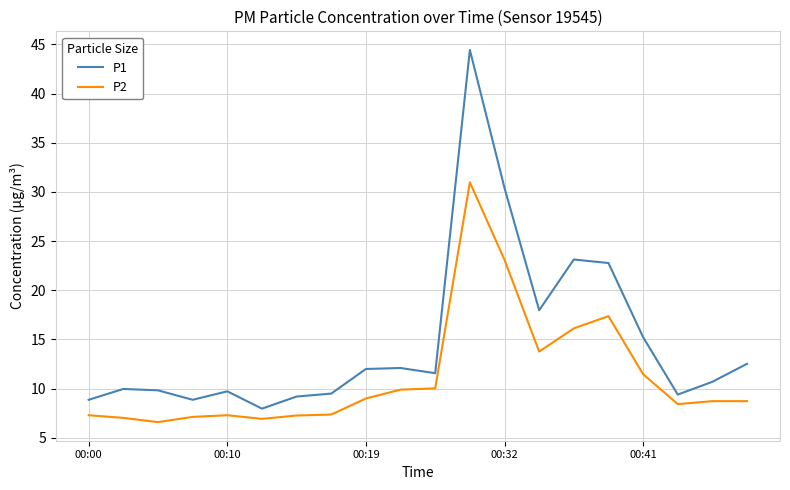

What is the maximum value for P2?

31.0